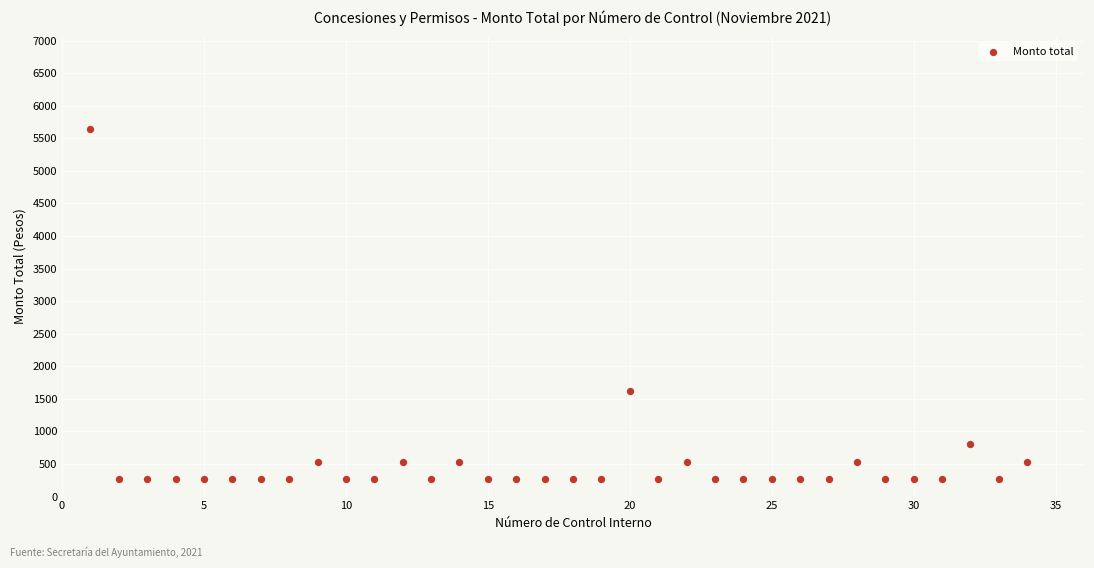

What is the range of X values (max minus min)?

33